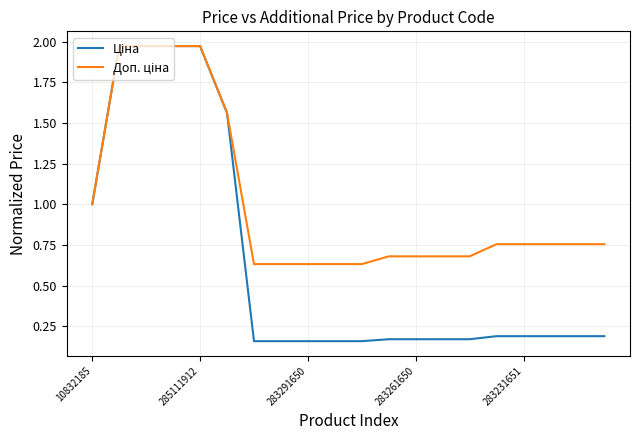

True or false: Доп. ціна and Ціна intersect in this chart.

False